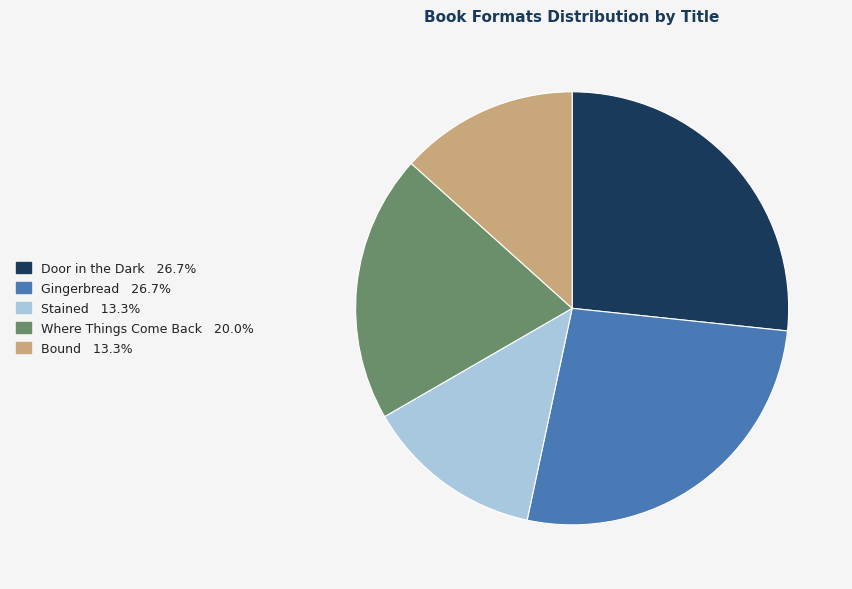

Is there a majority slice in this chart?

No